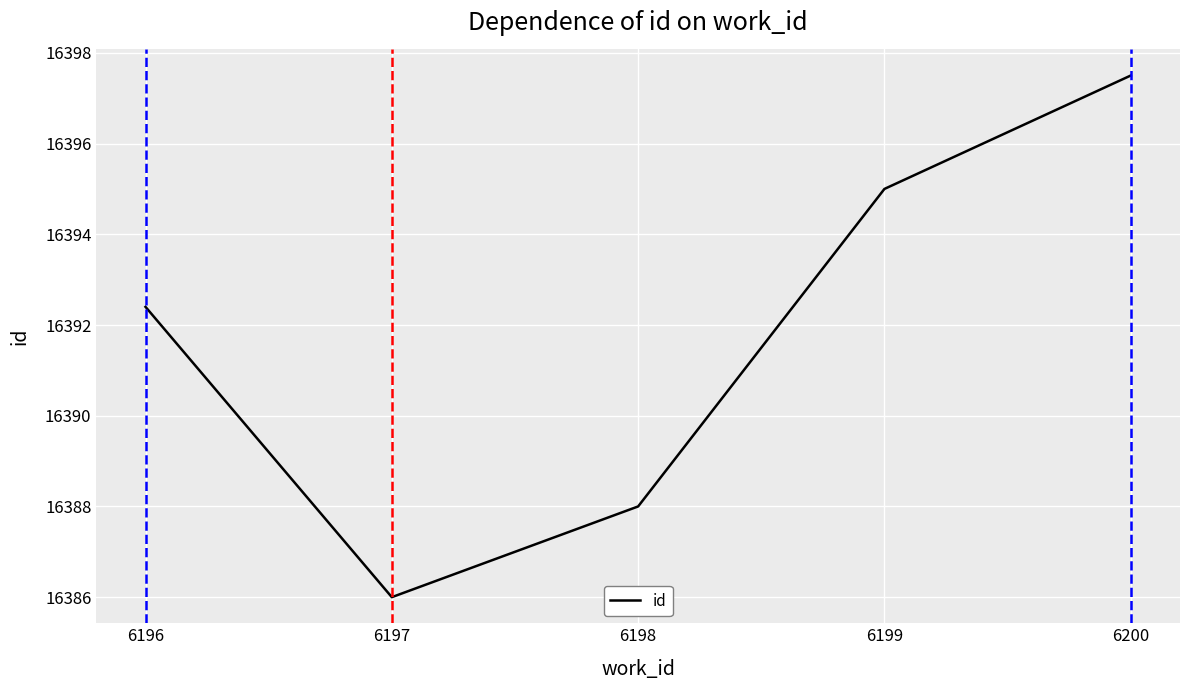

Reading left to right, list all the values displayed in this chart.

16392.4	16386.0	16388.0	16395.0	16397.5